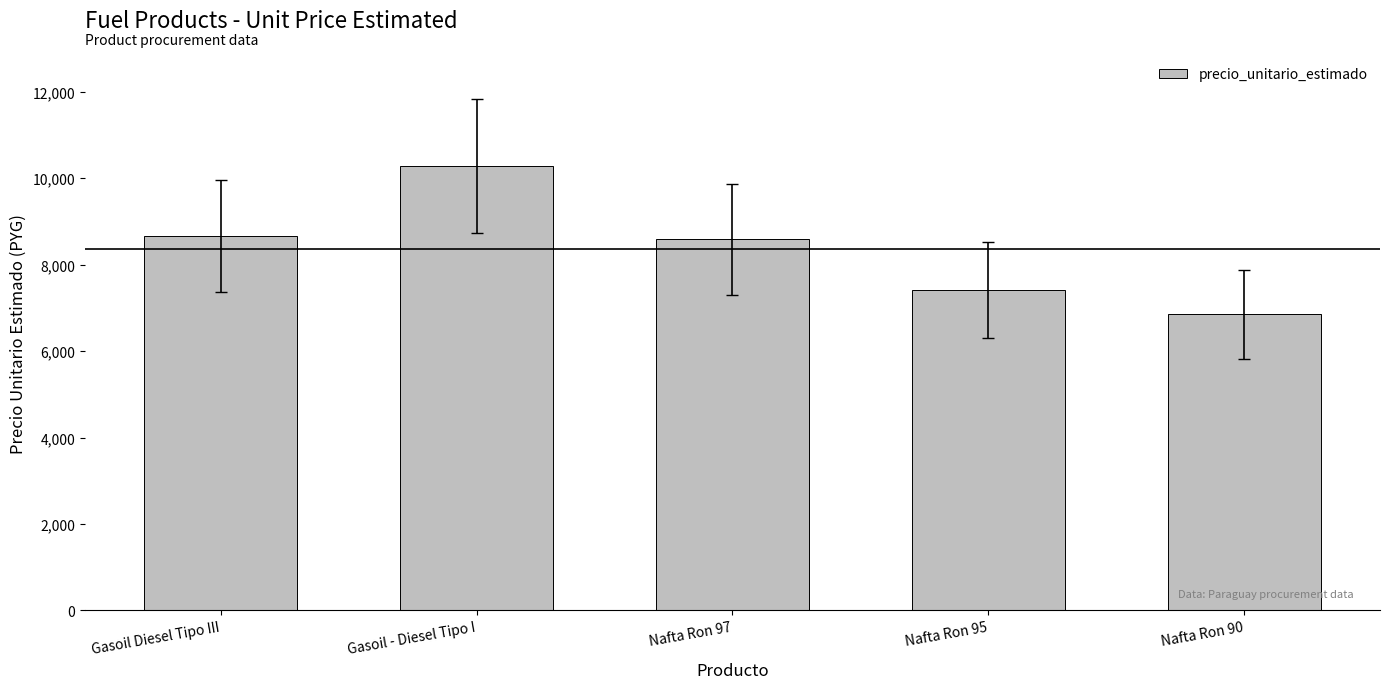

What is the minimum value shown in the chart?

6850